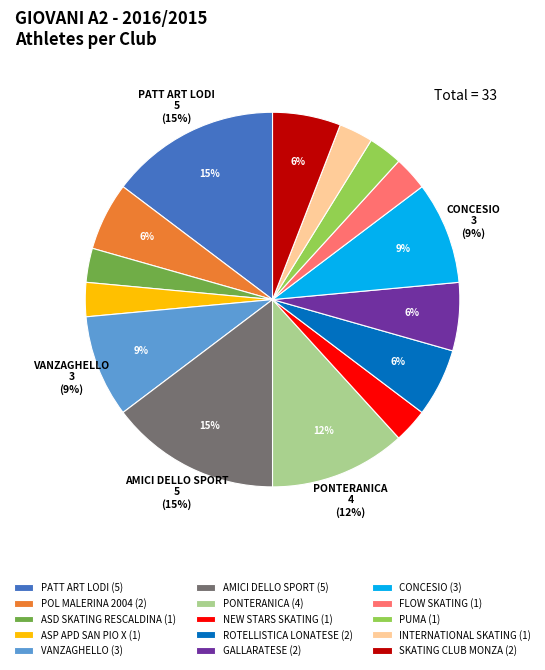

Is it true that VANZAGHELLO is 1% of the pie?

False